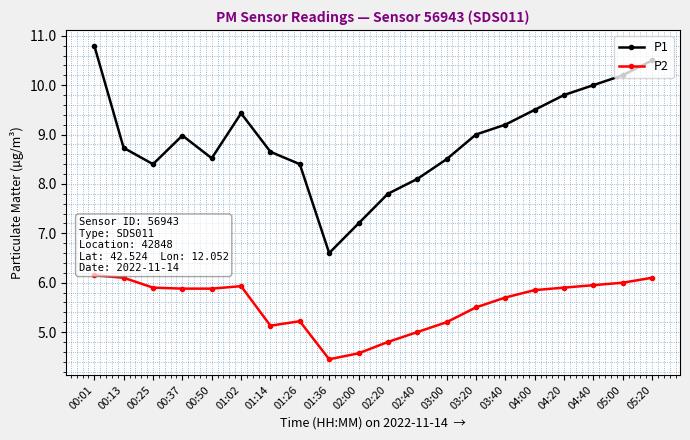

What is the minimum value for P1?

6.6